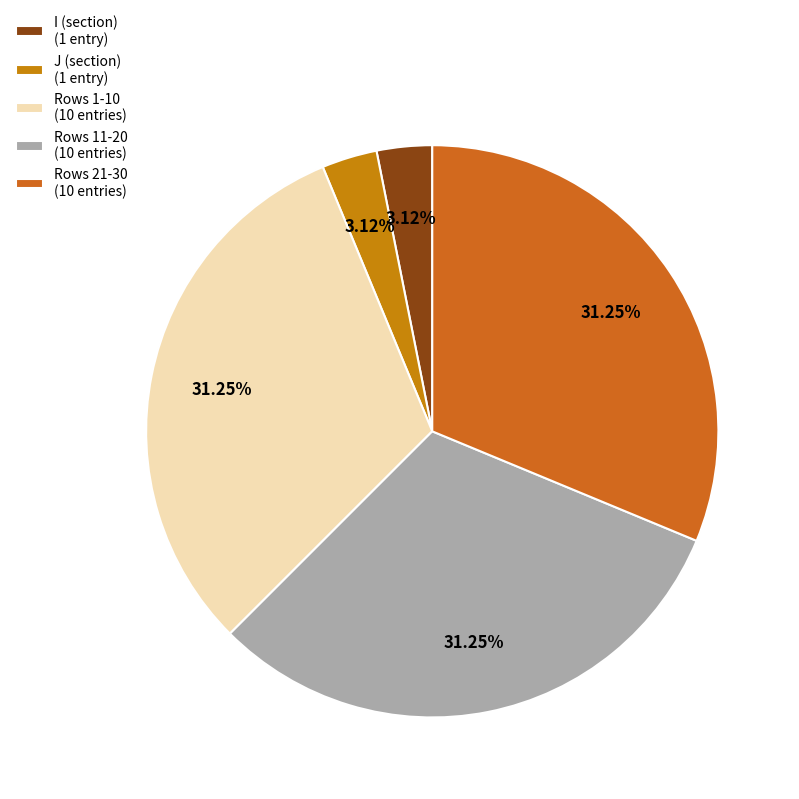

Count the number of slices in the pie.

5